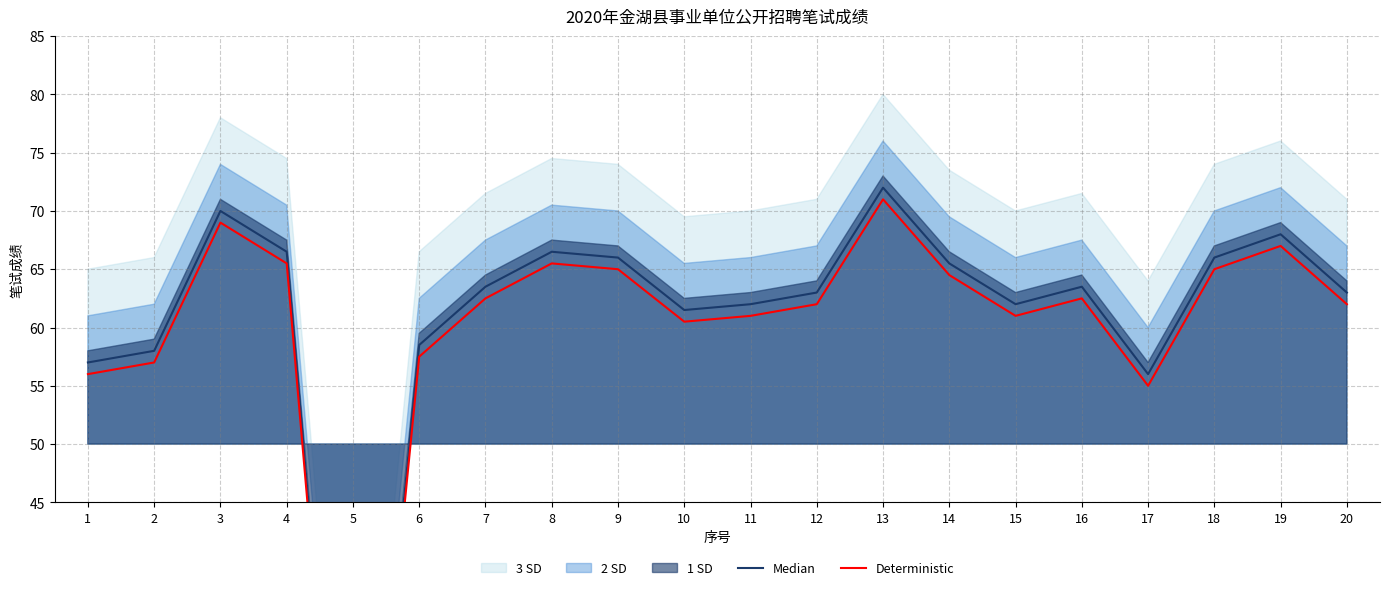

The Deterministic series shows 16.7 at 1. True or false?

False